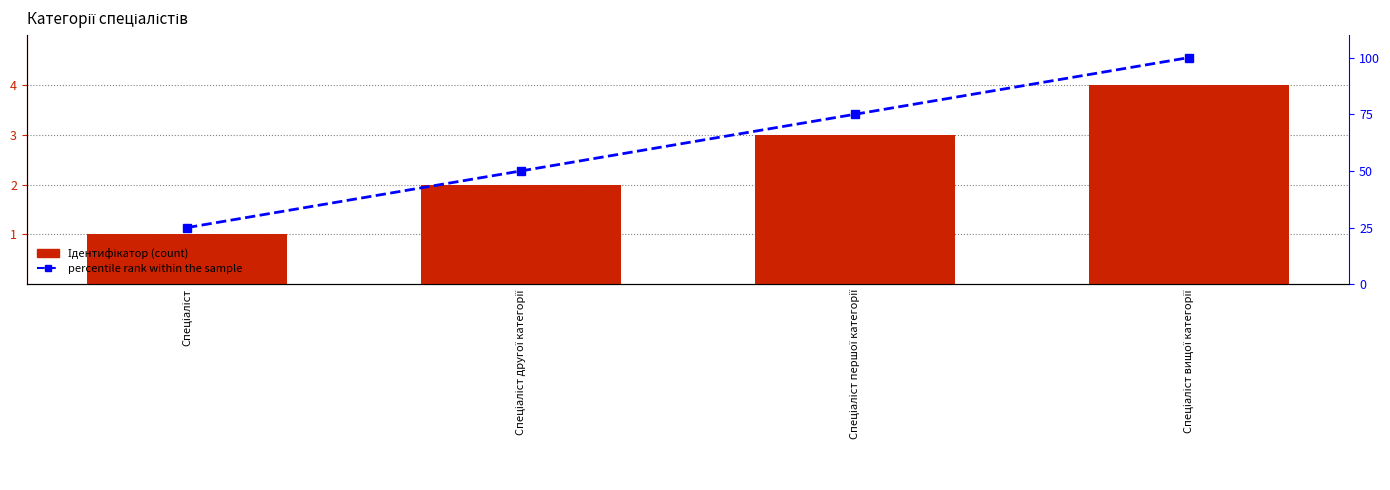

What is the spread (max minus min) of values at Спеціаліст другої категорії?

48